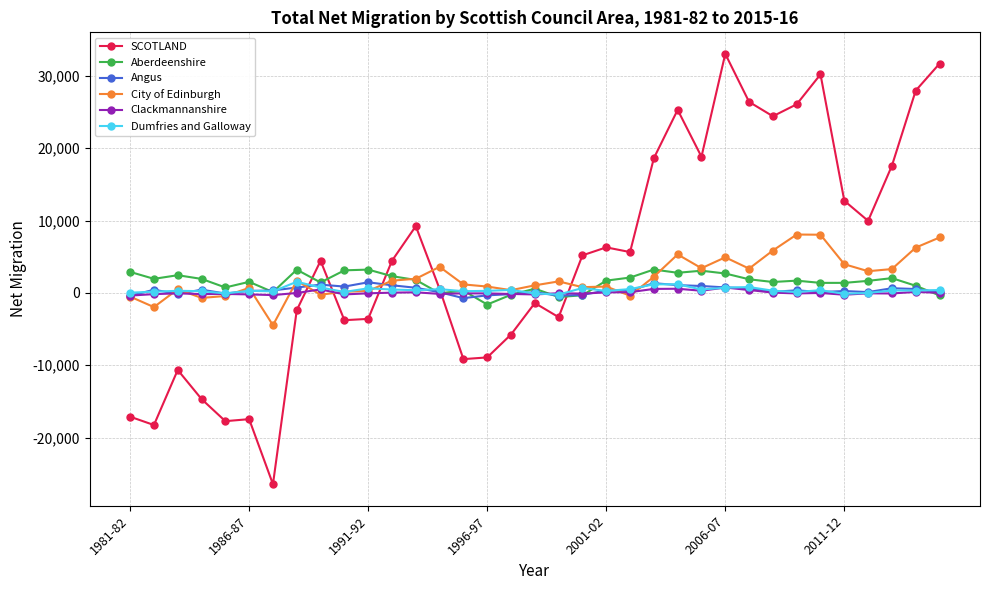

What are all the series names shown in the legend?

SCOTLAND, Aberdeenshire, Angus, City of Edinburgh, Clackmannanshire, Dumfries and Galloway